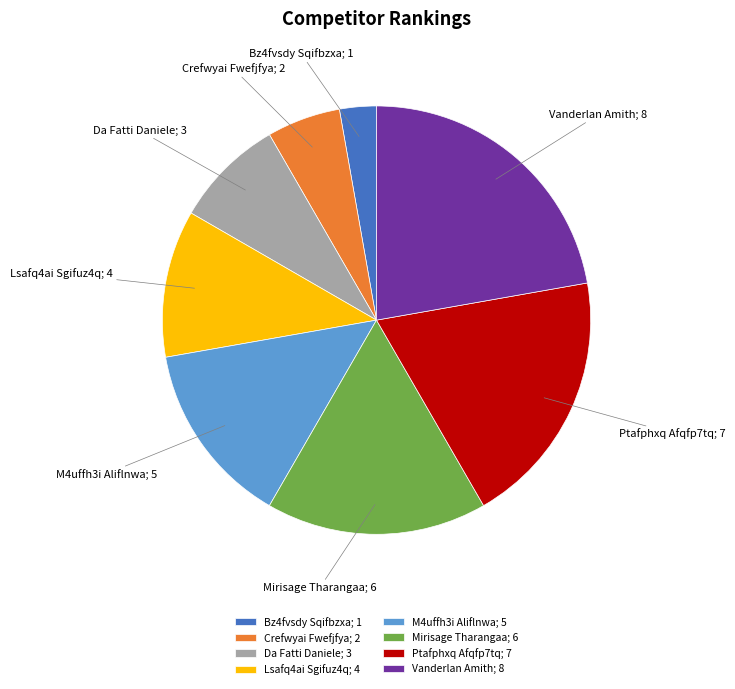

Does any single category account for the majority?

No